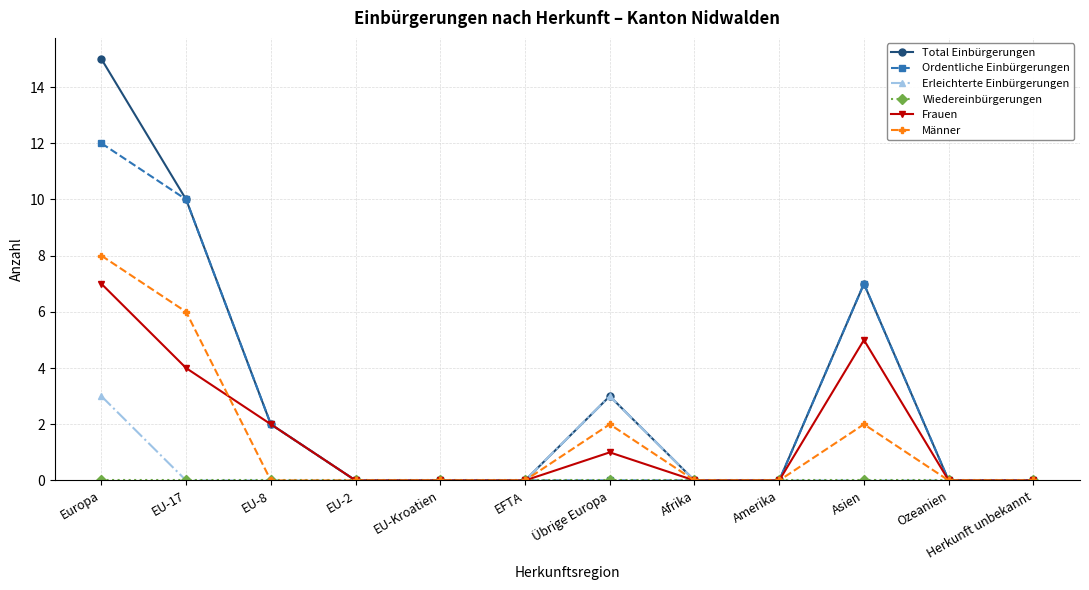

How many categories are shown in the chart?

12